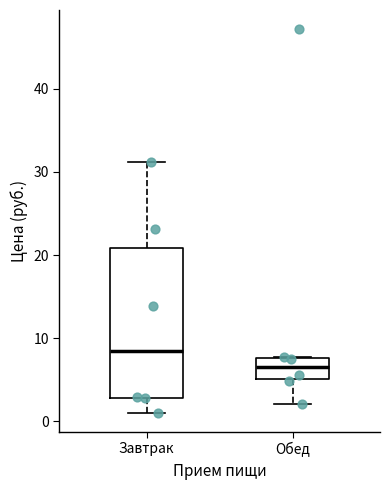

Where is the upper edge of the box for Обед on the y-axis? The values are not printed on the chart, so give them approximately, as read against the axis.

8